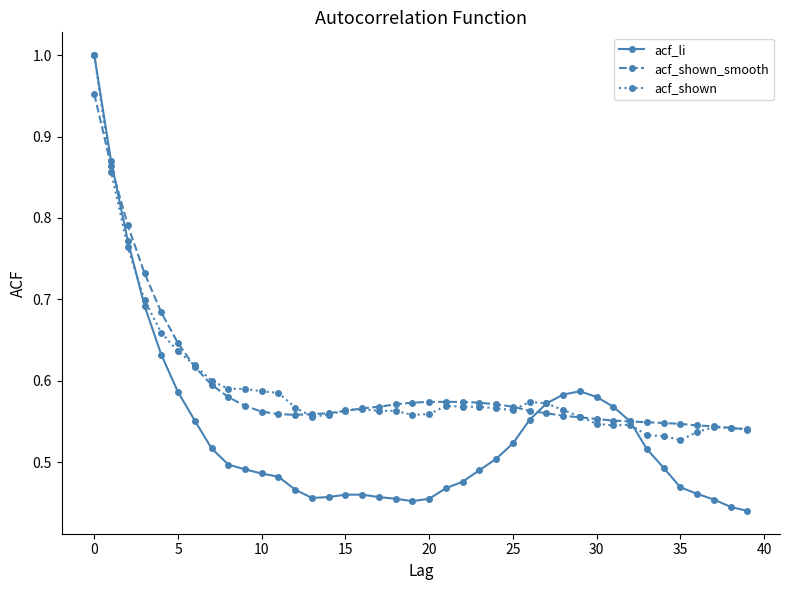

Which series has the widest spread of values?

acf_li